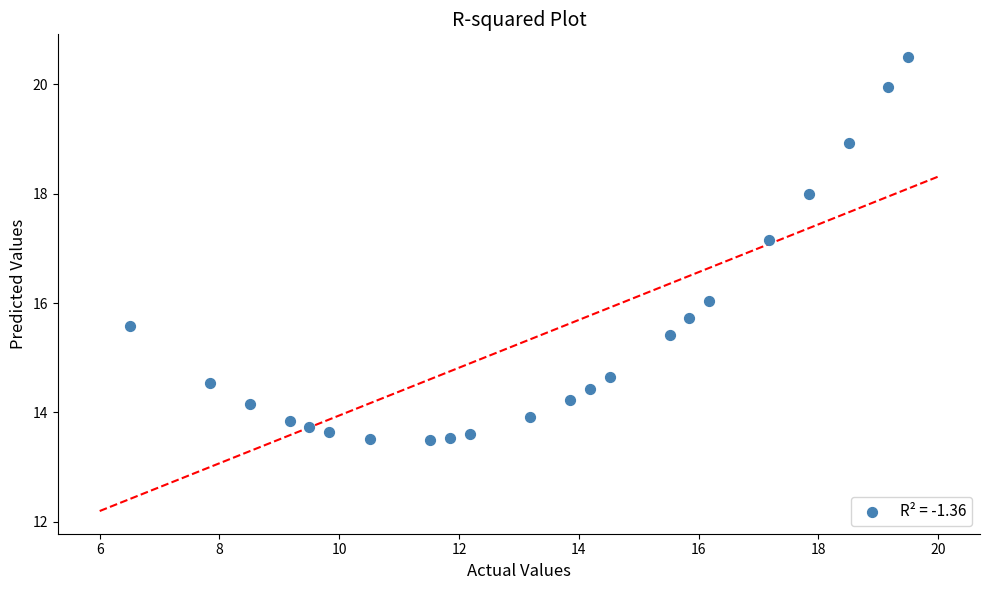

What is the range of Y values (max minus min)?

7.0